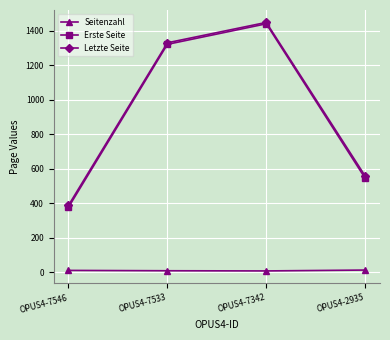

What is the difference between the highest and lowest values at OPUS4-7546?

377